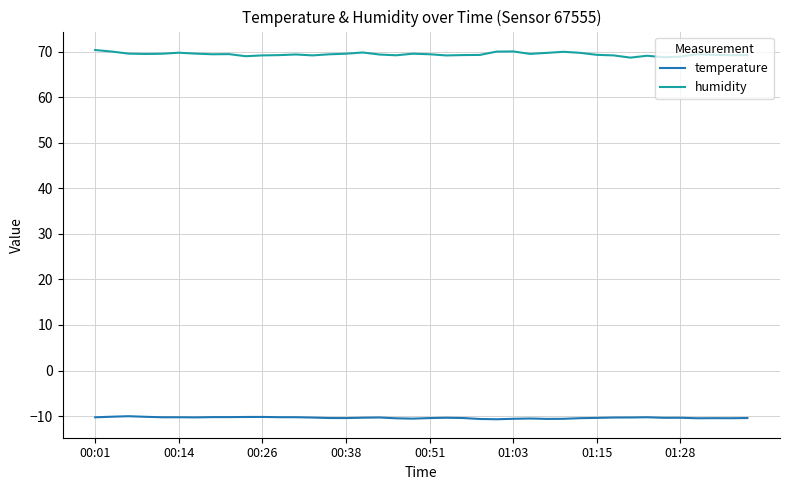

Which series has the largest range (max minus min)?

humidity